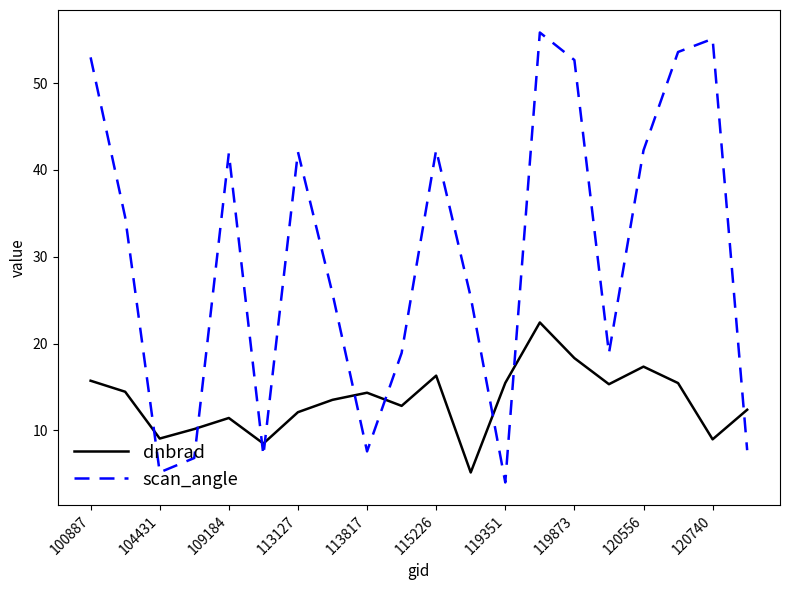

How many interior local valleys does the dnbrad series have?

6